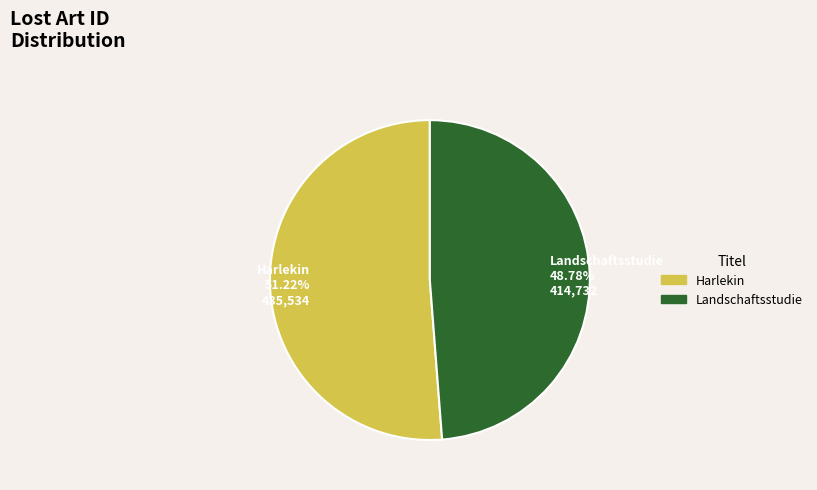

Combined, what portion of the pie is Landschaftsstudie and Harlekin?

100.0%